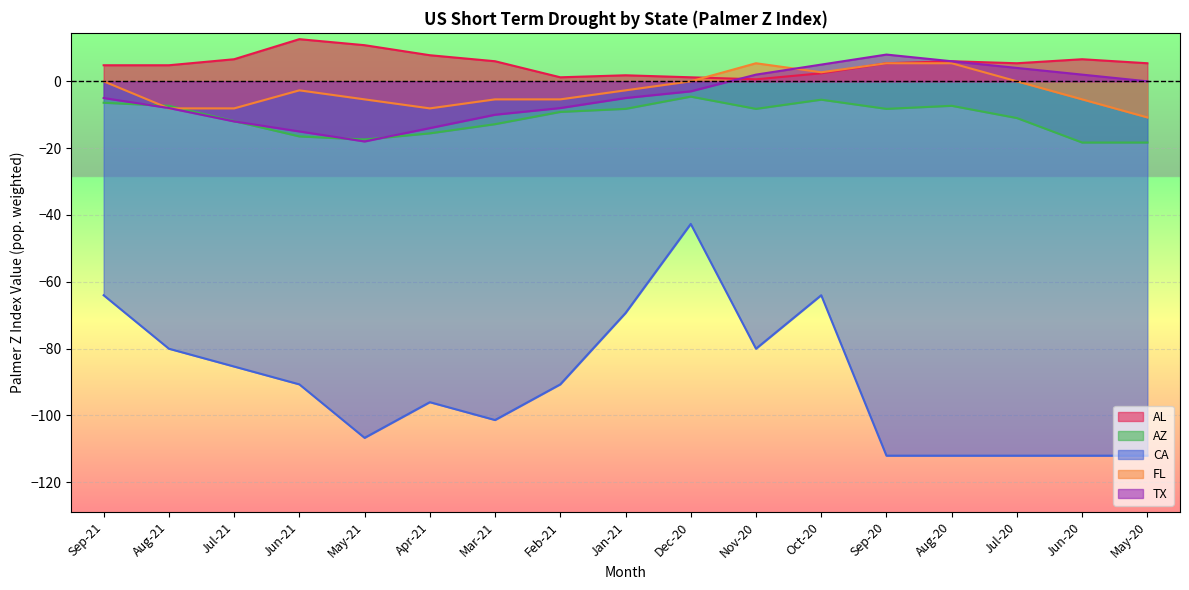

Rank the categories by AL value from highest to lowest.

Jun-21, May-21, Apr-21, Jul-21, Jun-20, Mar-21, Aug-20, Sep-20, Jul-20, May-20, Sep-21, Aug-21, Oct-20, Jan-21, Feb-21, Dec-20, Nov-20